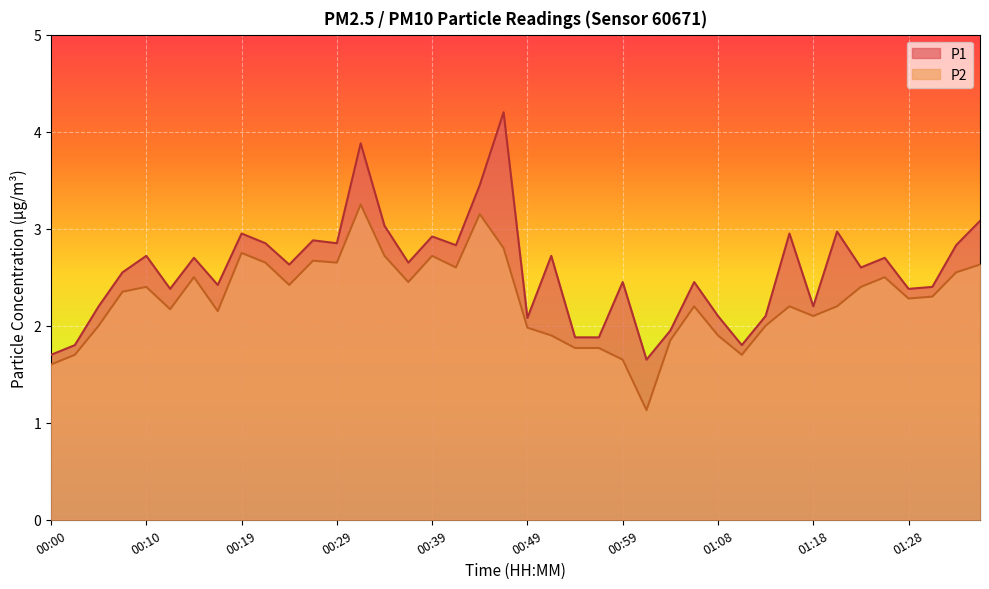

Reading right to left, transcribe all the data shown in this chart.

P1: 01:35=3.1	01:33=2.8	01:30=2.4	01:28=2.4	01:26=2.7	01:23=2.6	01:21=3.0	01:18=2.2	01:16=3.0	01:13=2.1	01:11=1.8	01:08=2.1	01:06=2.5	01:03=1.9	01:01=1.6	00:59=2.5	00:56=1.9	00:54=1.9	00:51=2.7	00:49=2.1	00:46=4.2	00:44=3.5	00:41=2.8	00:39=2.9	00:37=2.6	00:34=3.0	00:32=3.9	00:29=2.9	00:27=2.9	00:24=2.6	00:22=2.9	00:19=3.0	00:17=2.4	00:15=2.7	00:12=2.4	00:10=2.7	00:07=2.5	00:05=2.2	00:02=1.8	00:00=1.7
P2: 01:35=2.6	01:33=2.5	01:30=2.3	01:28=2.3	01:26=2.5	01:23=2.4	01:21=2.2	01:18=2.1	01:16=2.2	01:13=2.0	01:11=1.7	01:08=1.9	01:06=2.2	01:03=1.9	01:01=1.1	00:59=1.6	00:56=1.8	00:54=1.8	00:51=1.9	00:49=2.0	00:46=2.8	00:44=3.1	00:41=2.6	00:39=2.7	00:37=2.5	00:34=2.7	00:32=3.2	00:29=2.6	00:27=2.7	00:24=2.4	00:22=2.6	00:19=2.8	00:17=2.1	00:15=2.5	00:12=2.2	00:10=2.4	00:07=2.4	00:05=2.0	00:02=1.7	00:00=1.6